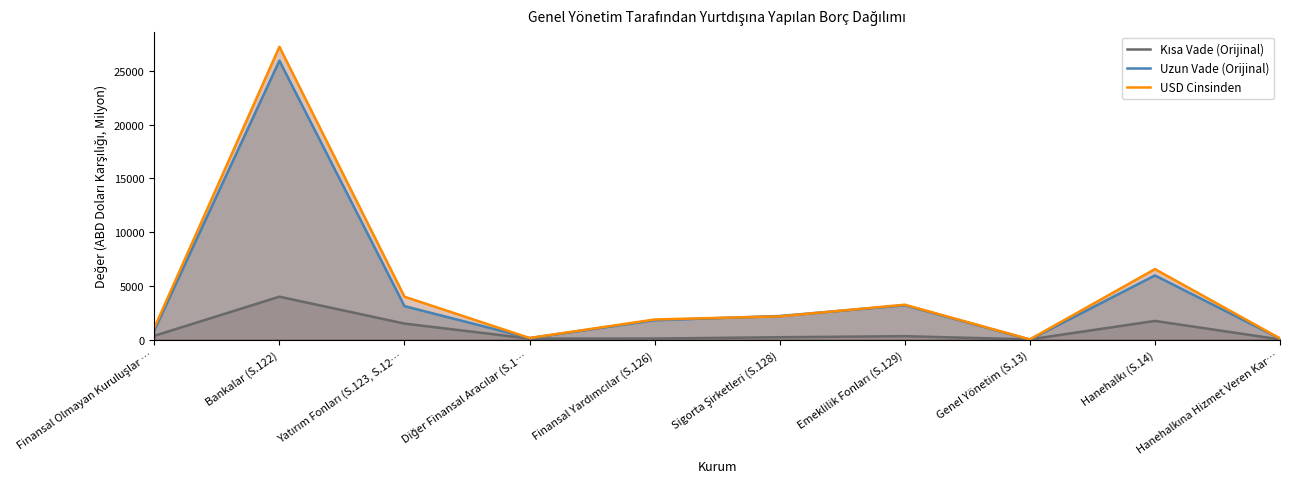

Reading right to left, what are all the values shown in this chart?

Kısa Vade (Orijinal): Hanehalkına Hizmet Veren Kar…=18.2	Hanehalkı (S.14)=1738.3	Genel Yönetim (S.13)=20.8	Emeklilik Fonları (S.129)=317.6	Sigorta Şirketleri (S.128)=222.4	Finansal Yardımcılar (S.126)=99.1	Diğer Finansal Aracılar (S.1…=94.4	Yatırım Fonları (S.123, S.12…=1492.2	Bankalar (S.122)=3993.7	Finansal Olmayan Kuruluşlar …=353.7
Uzun Vade (Orijinal): Hanehalkına Hizmet Veren Kar…=95.8	Hanehalkı (S.14)=5969.4	Genel Yönetim (S.13)=0.0	Emeklilik Fonları (S.129)=3195.2	Sigorta Şirketleri (S.128)=2196.5	Finansal Yardımcılar (S.126)=1800.2	Diğer Finansal Aracılar (S.1…=140.9	Yatırım Fonları (S.123, S.12…=3115.1	Bankalar (S.122)=25947.5	Finansal Olmayan Kuruluşlar …=857.1
USD Cinsinden: Hanehalkına Hizmet Veren Kar…=108.8	Hanehalkı (S.14)=6560.8	Genel Yönetim (S.13)=20.9	Emeklilik Fonları (S.129)=3247.0	Sigorta Şirketleri (S.128)=2163.3	Finansal Yardımcılar (S.126)=1872.0	Diğer Finansal Aracılar (S.1…=149.3	Yatırım Fonları (S.123, S.12…=3993.4	Bankalar (S.122)=27245.2	Finansal Olmayan Kuruluşlar …=1096.0